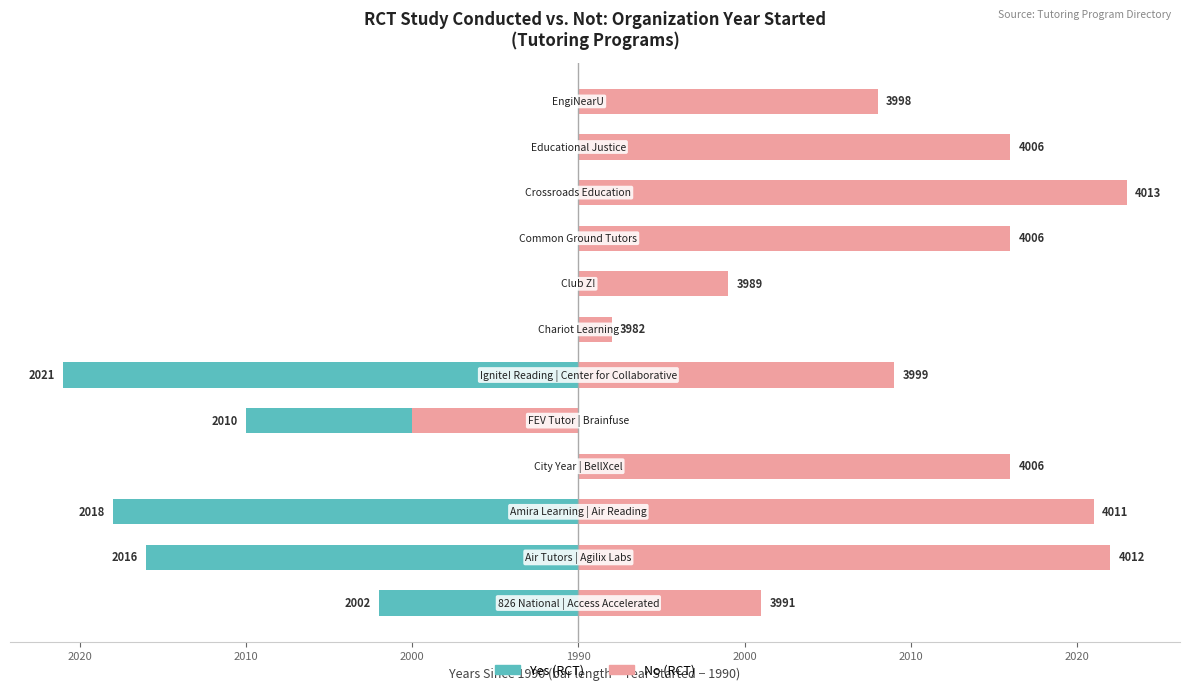

Which series has the widest spread of values?

No (RCT)